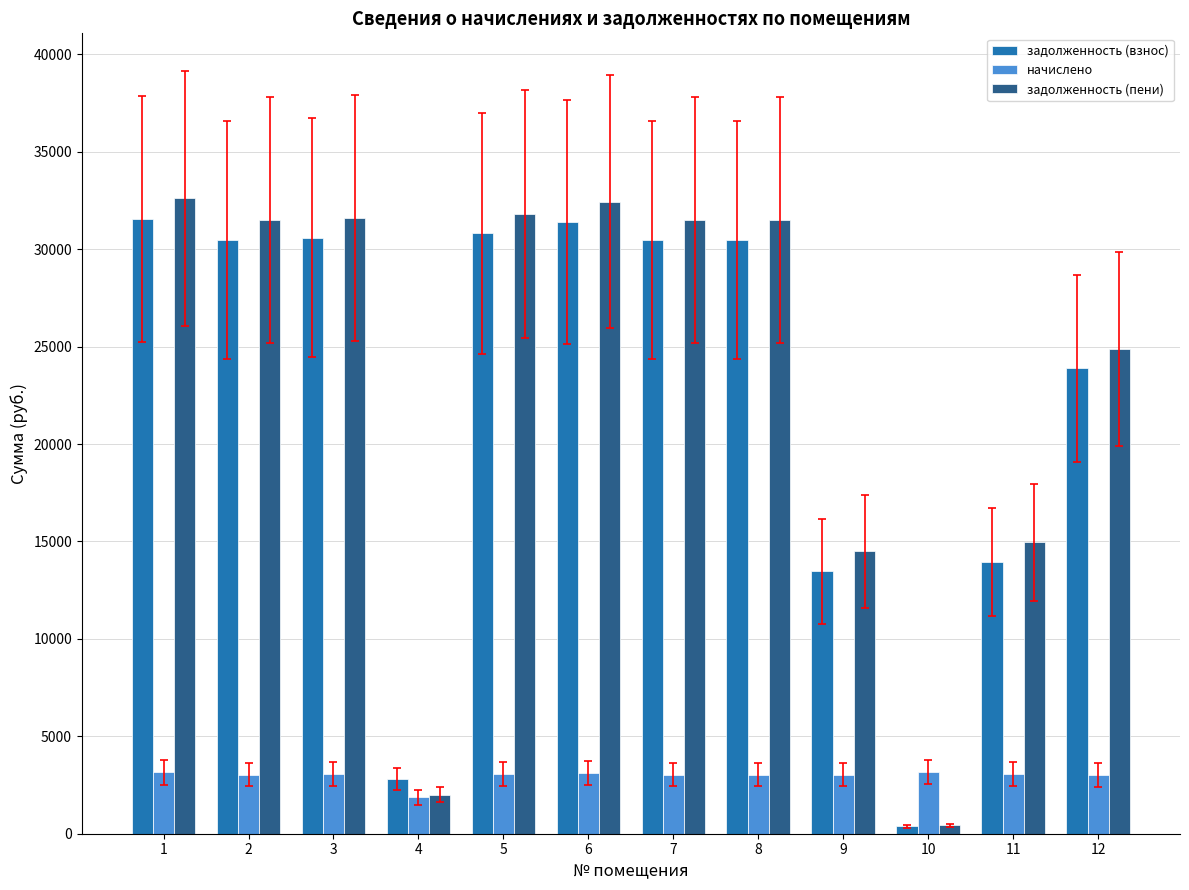

What are all the series names shown in the legend?

задолженность (взнос), начислено, задолженность (пени)